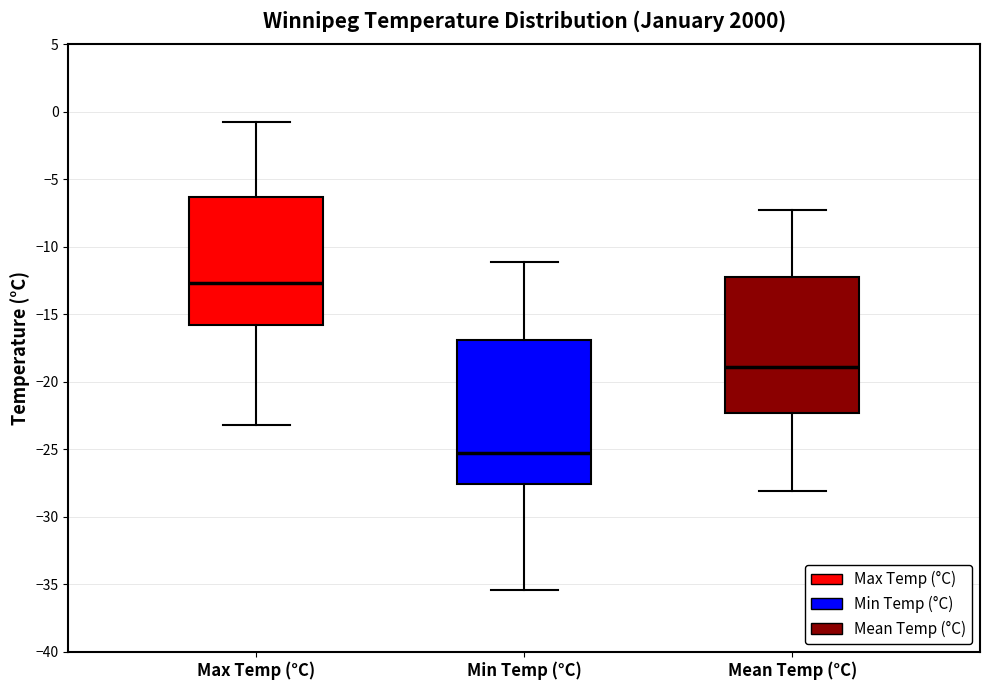

Where is the lower edge of the box for Max Temp (°C) on the y-axis? The values are not printed on the chart, so give them approximately, as read against the axis.

-16.0